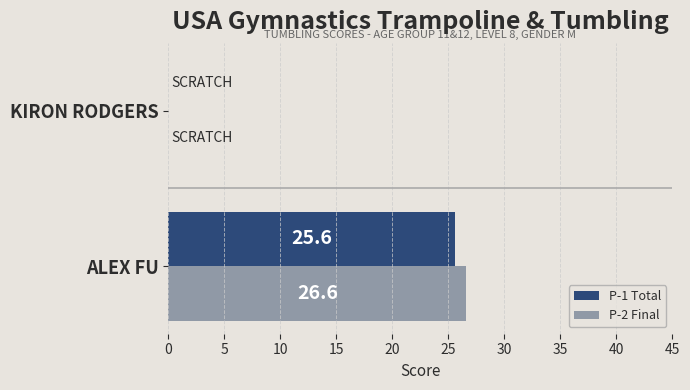

At which category is the sum across all series the highest?

ALEX FU